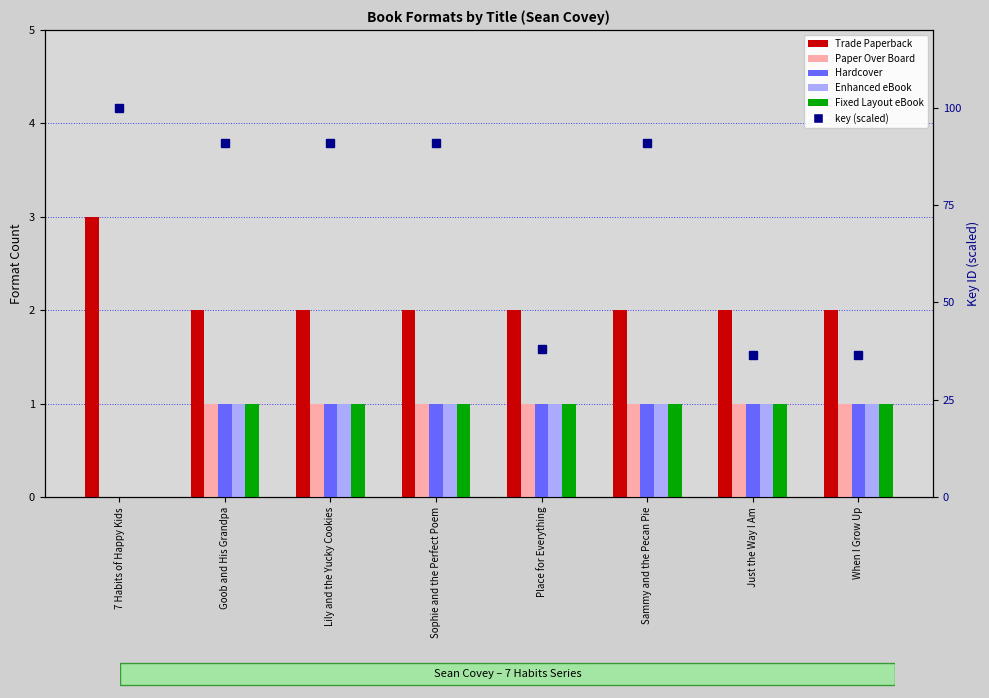

The value of Trade Paperback at When I Grow Up is 2.0. True or false?

True